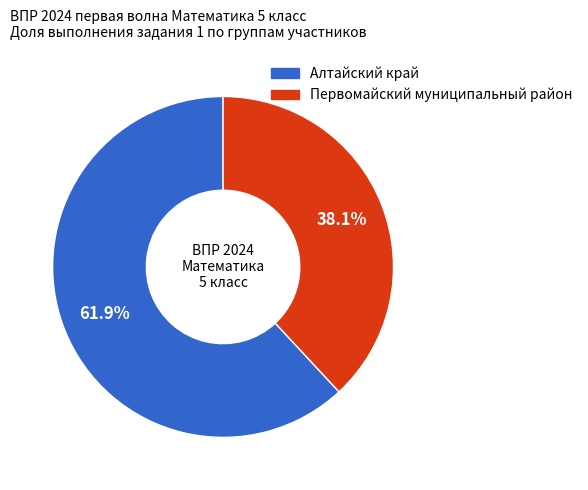

Is there a majority slice in this chart?

Yes